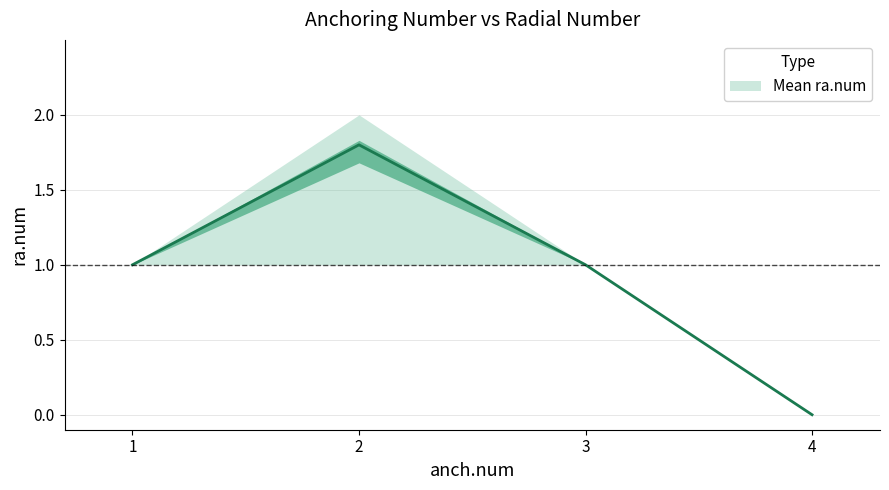

What is the value of the ra.num point at the 1st from the left?

1